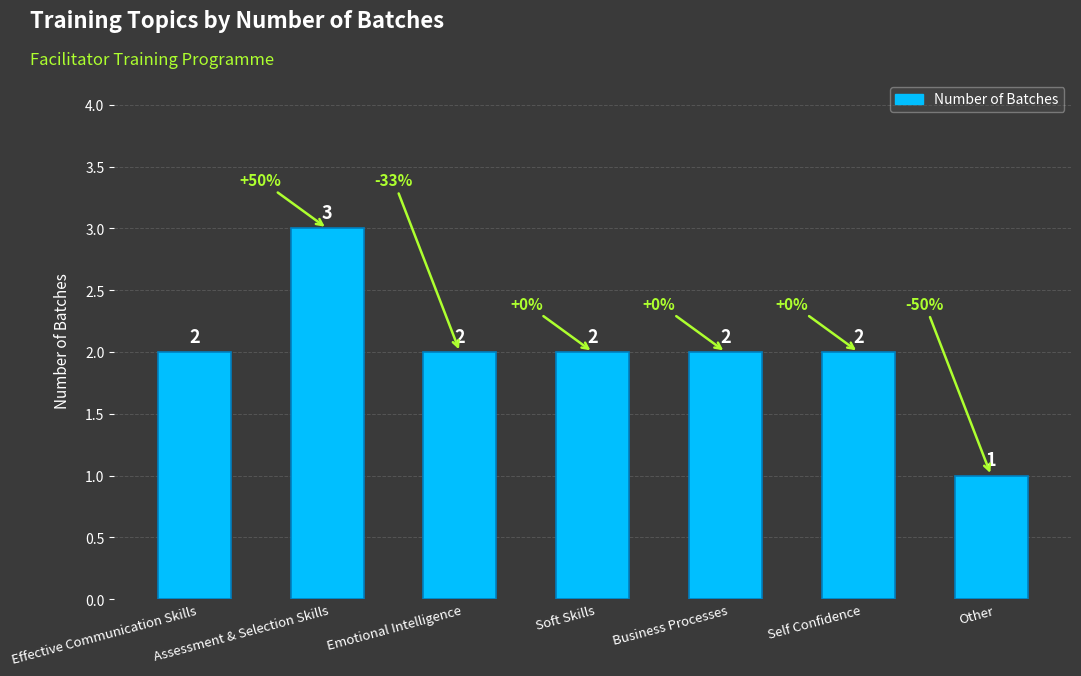

Reading left to right, what are all the values shown in this chart?

Effective Communication Skills=2	Assessment & Selection Skills=3	Emotional Intelligence=2	Soft Skills=2	Business Processes=2	Self Confidence=2	Other=1